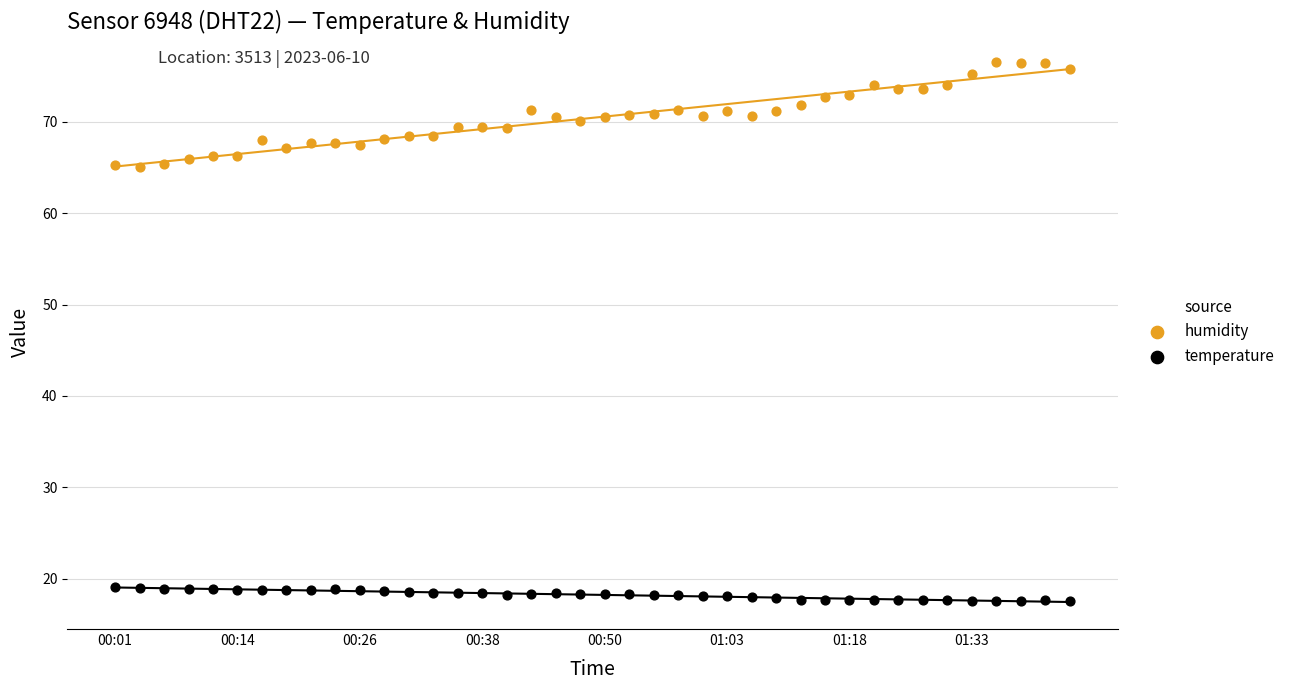

Which series has the widest spread of Y values?

humidity